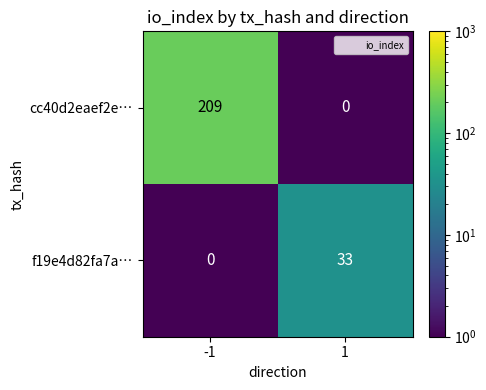

Which series has the largest range (max minus min)?

cc40d2eaef2e…